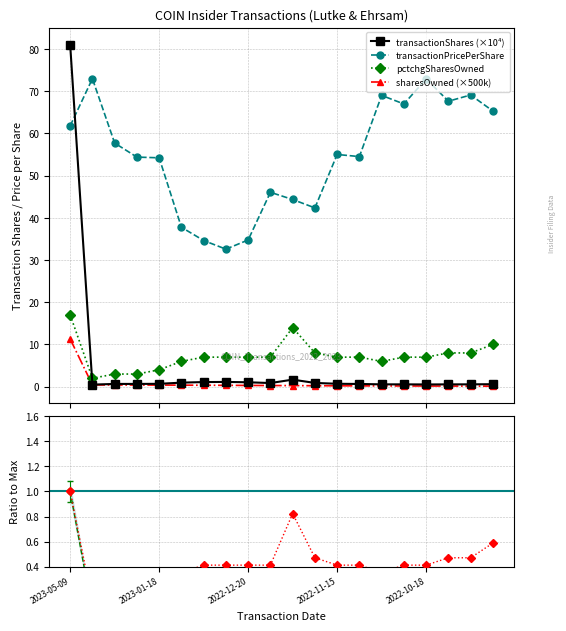

How many interior local peaks does the transactionShares (×10⁴) series have?

2